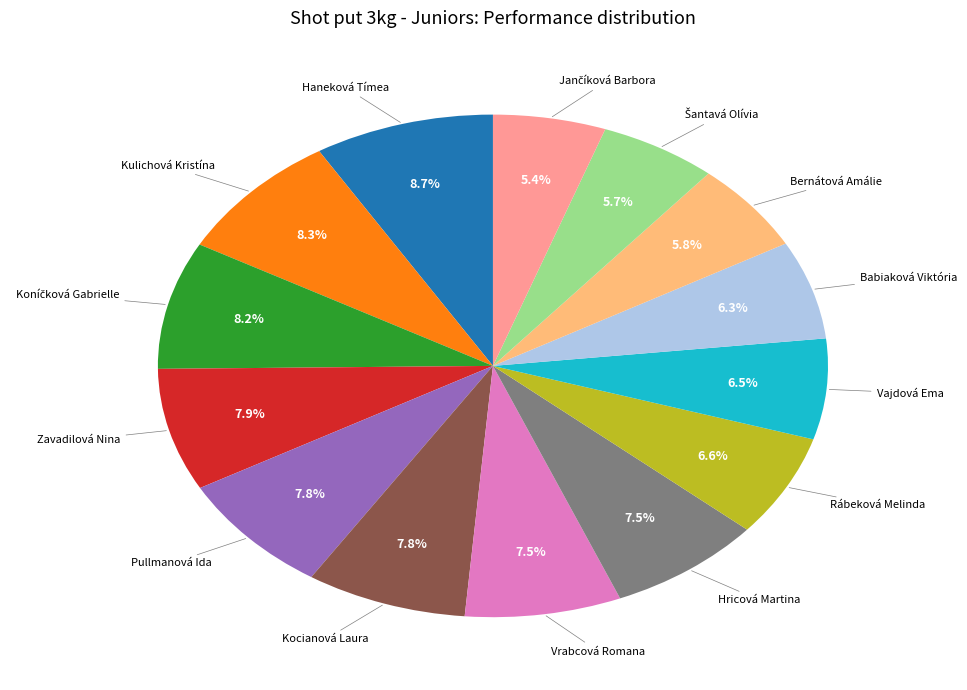

Is there any slice that represents more than half of the pie?

No